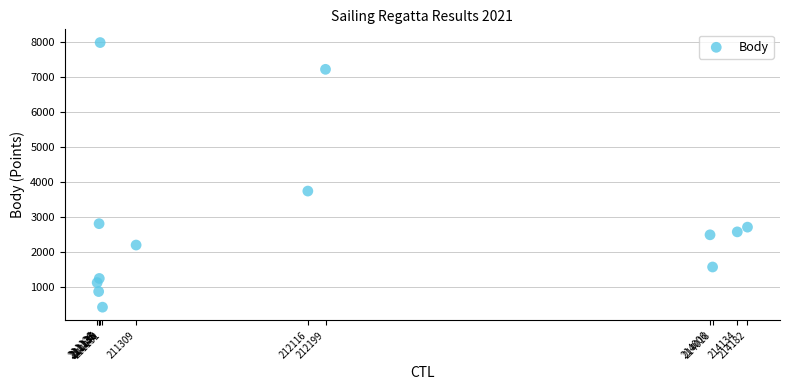

What is the range of Y values (max minus min)?

7555